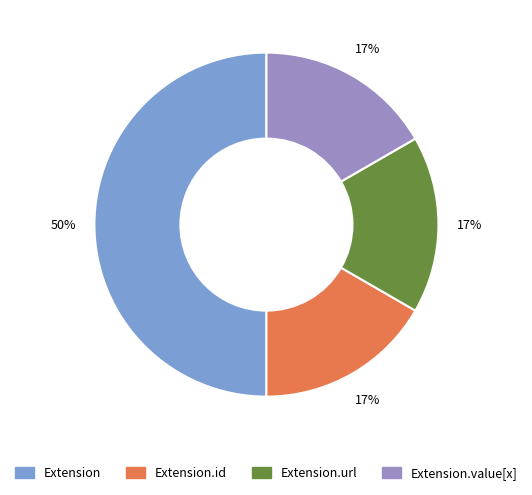

Count the number of slices in the pie.

4